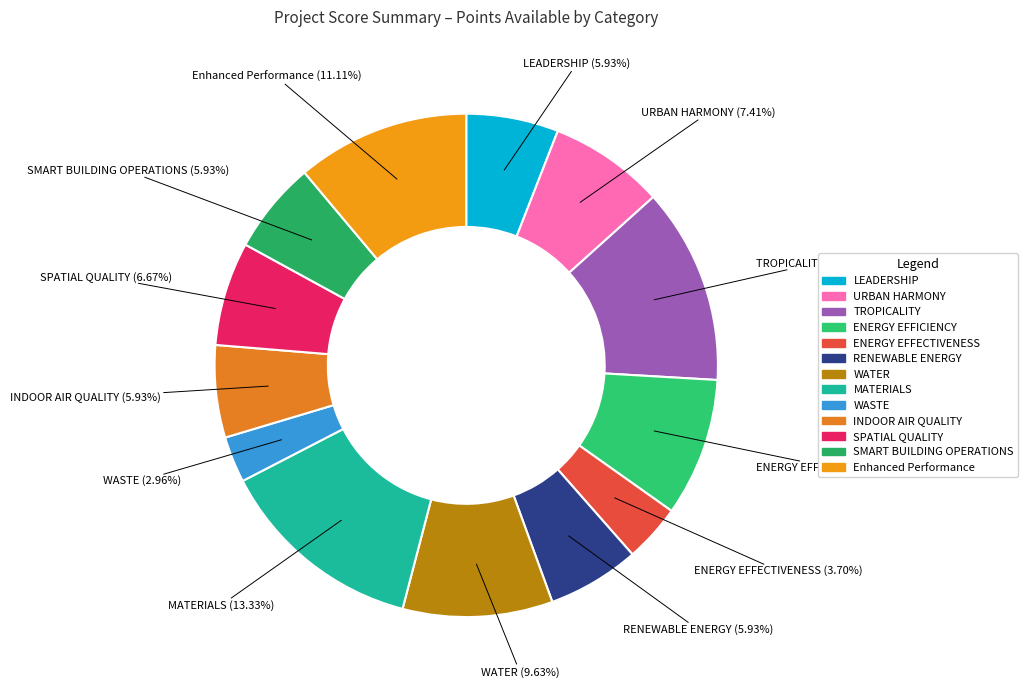

To the nearest percent, what is the combined percentage of SPATIAL QUALITY and ENERGY EFFECTIVENESS?

10%